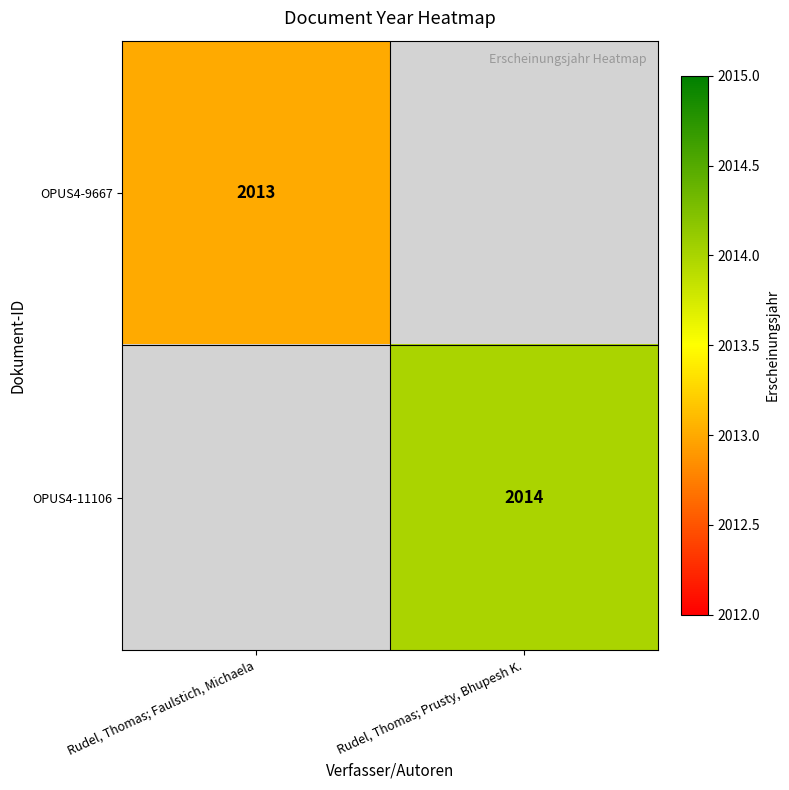

Is the value of OPUS4-9667 at Rudel, Thomas; Faulstich, Michaela greater than the value of OPUS4-11106 at Rudel, Thomas; Prusty, Bhupesh K.?

No